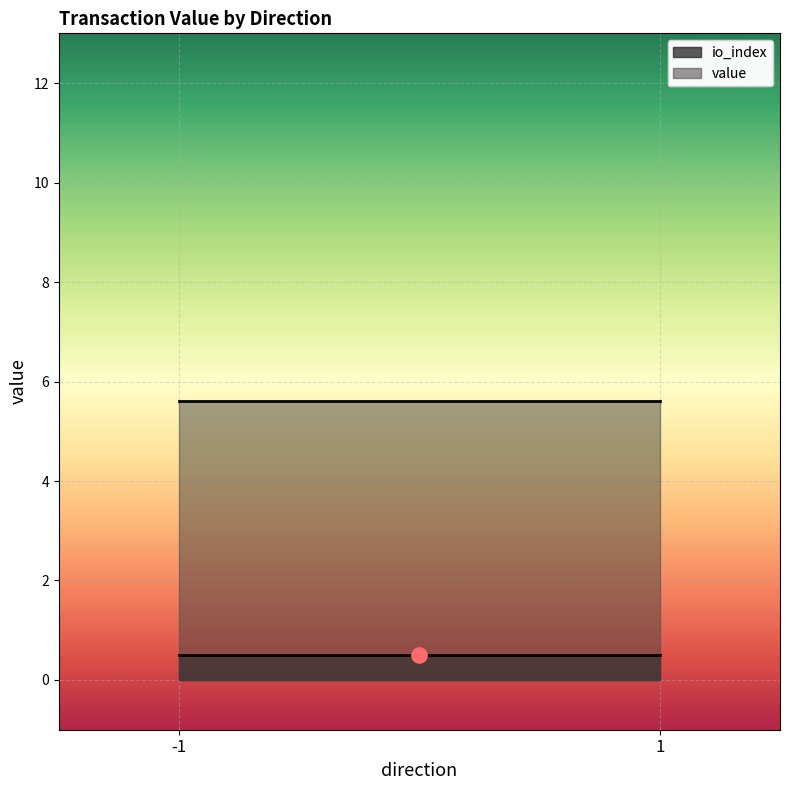

Which series reaches the minimum Y coordinate?

io_index